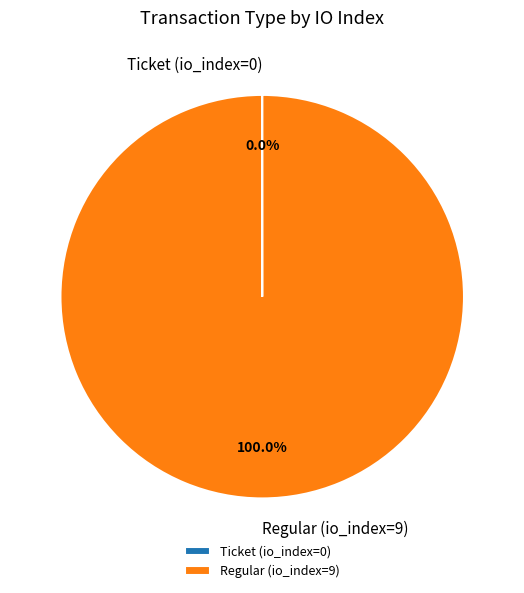

To the nearest percent, what portion does Regular (io_index=9) represent?

100%